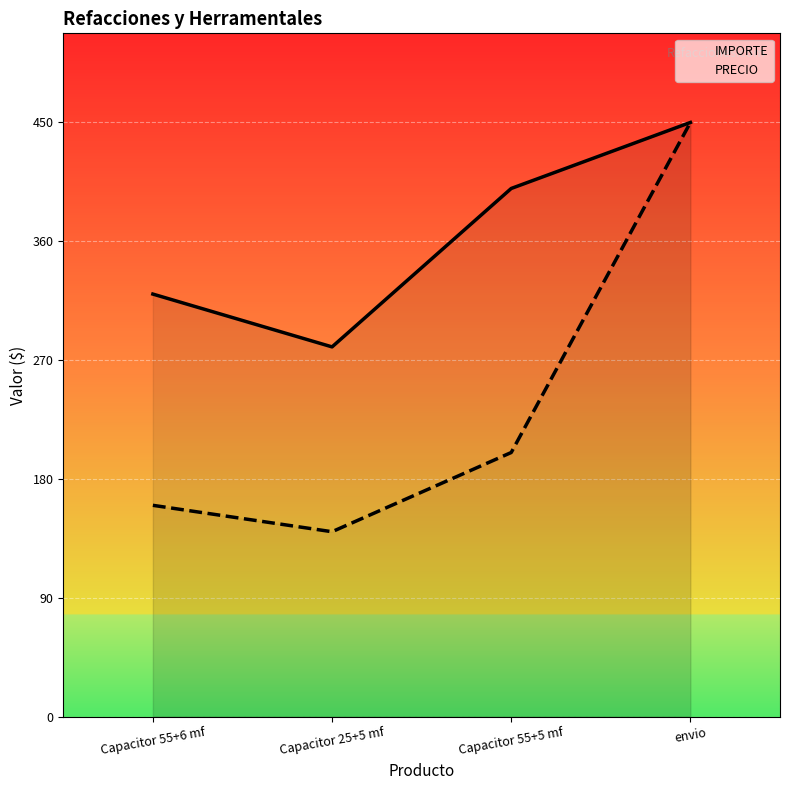

At which label does IMPORTE first exceed 400?

envio